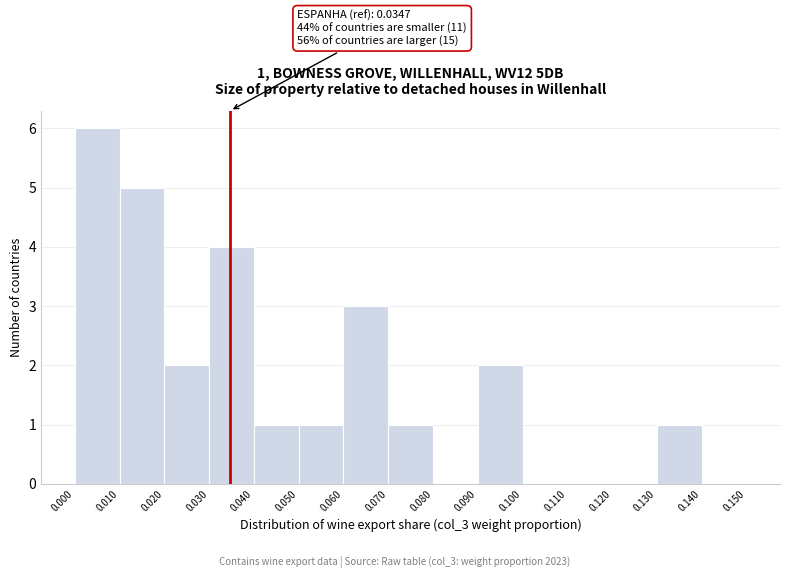

Over which range of the x-axis is the bar tallest?

0.000 to 0.010